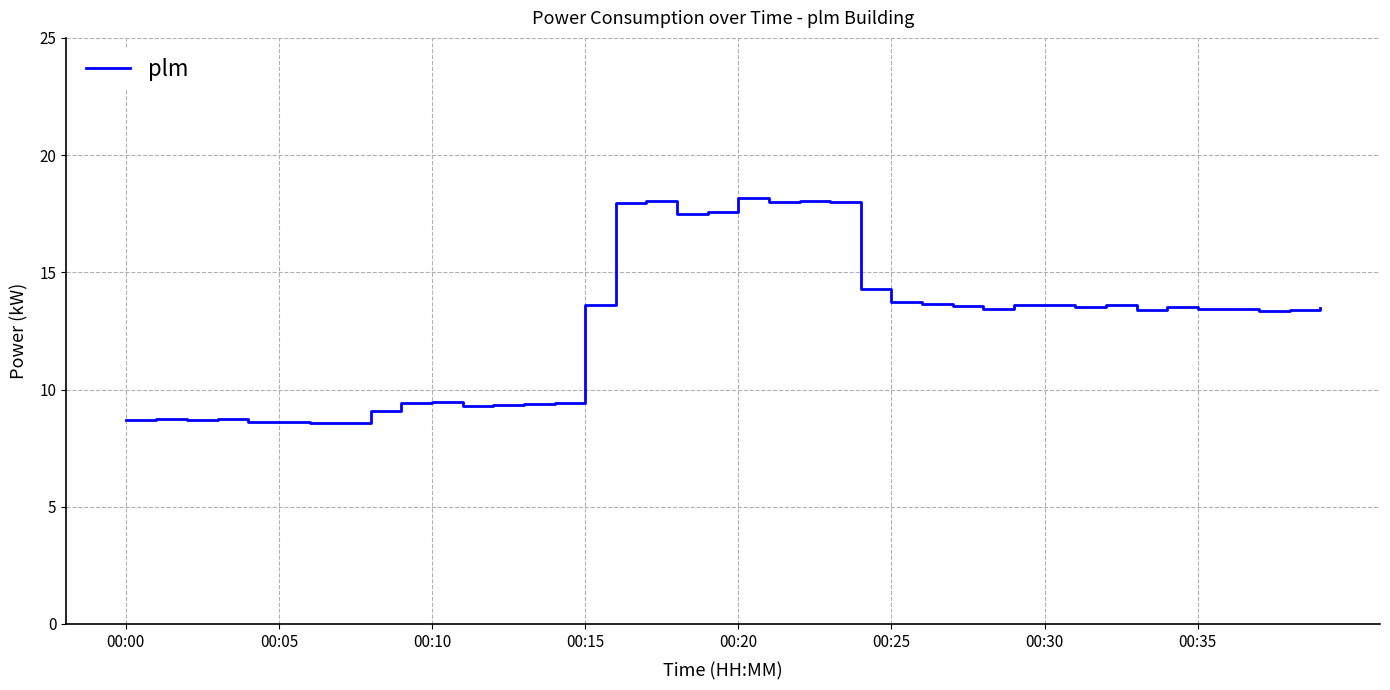

What is the minimum value shown in the chart?

8.6